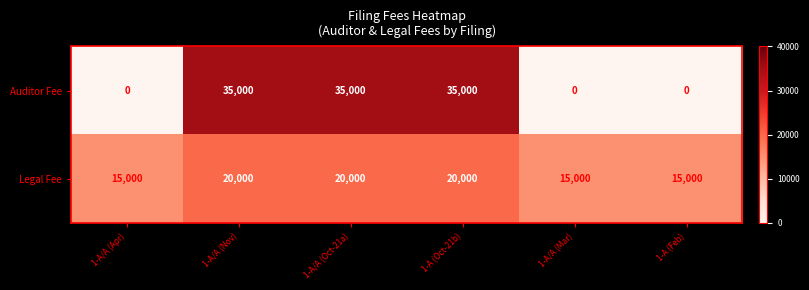

How many distinct data groups are displayed?

2